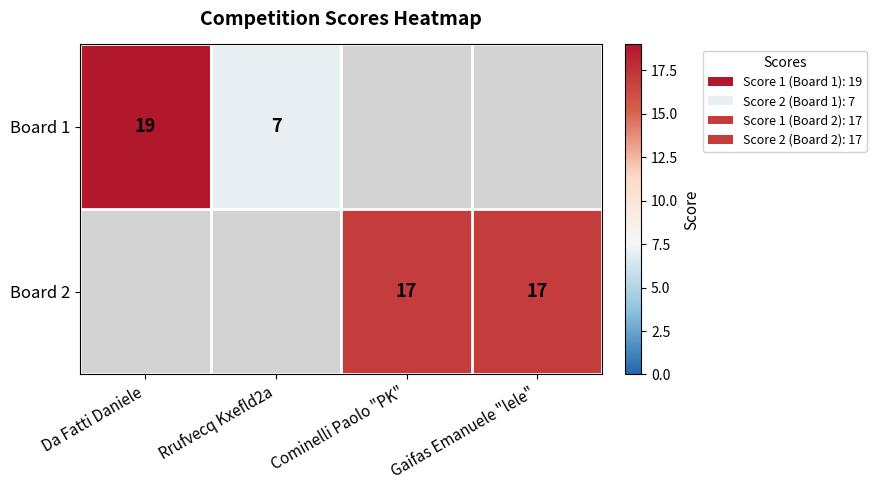

How many categories are shown in the chart?

4